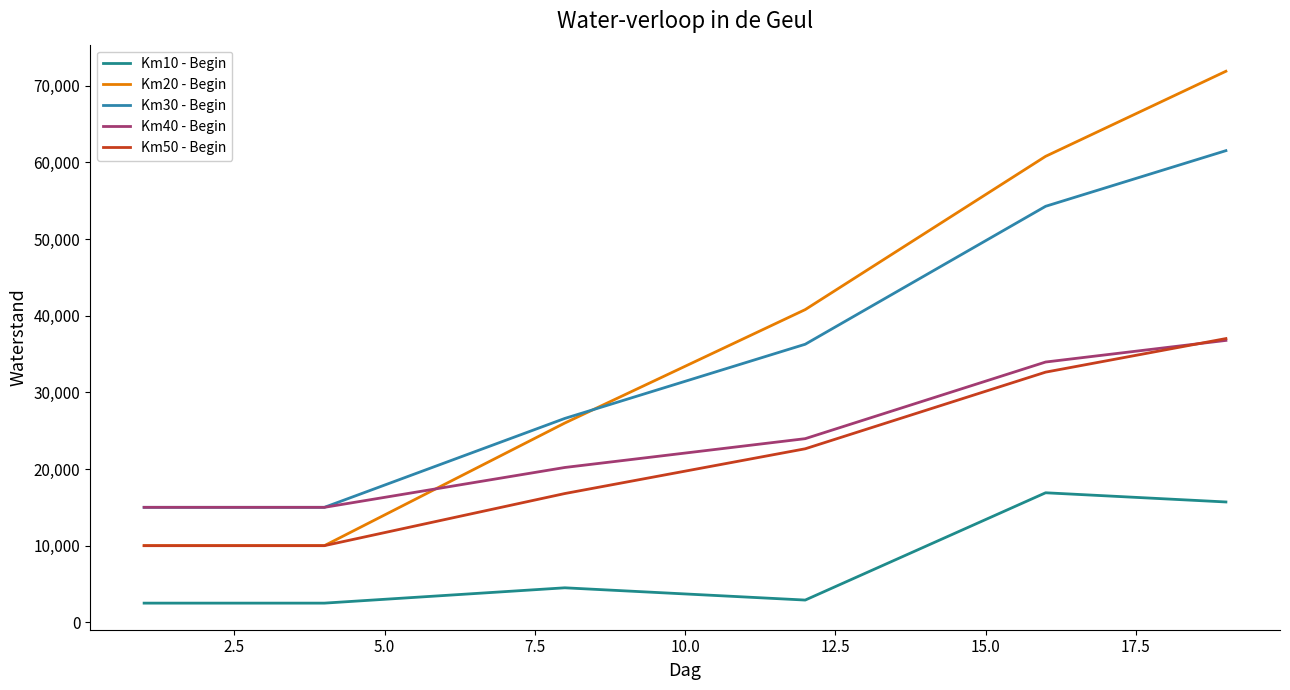

Does the chart display data point markers on the line(s)?

No